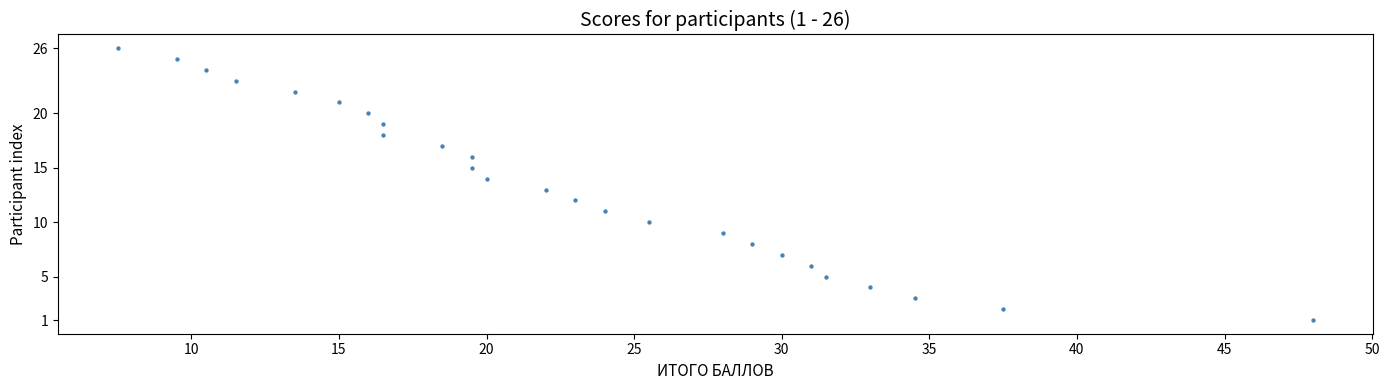

What is the range of Y values (max minus min)?

25